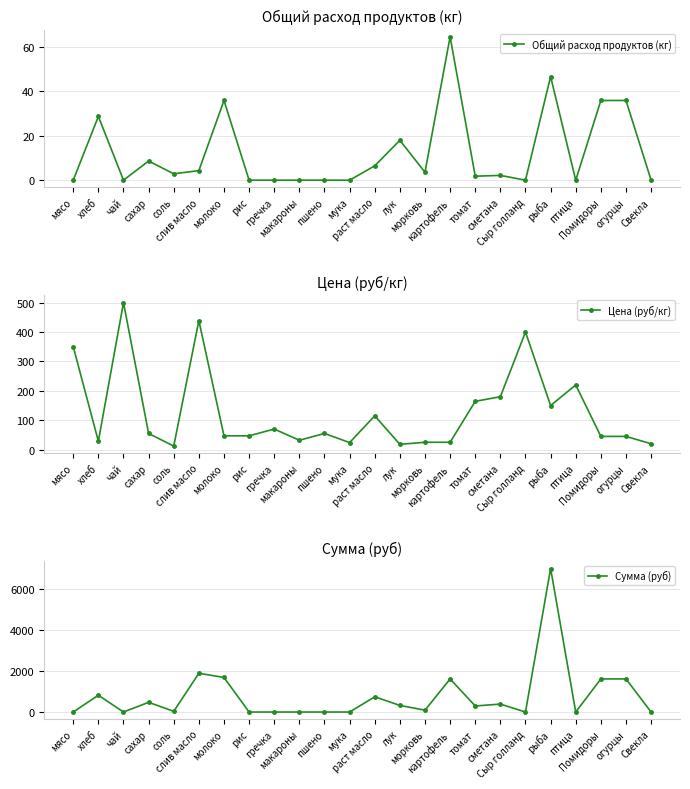

Which series has the widest spread of values?

Сумма (руб)